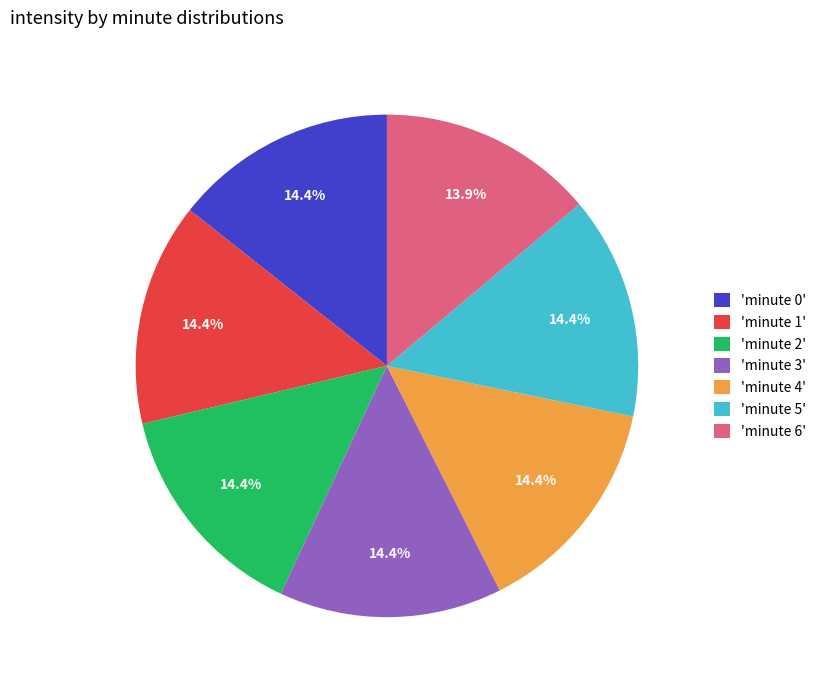

Is the sum of 'minute 3' and 'minute 1' greater than half?

No